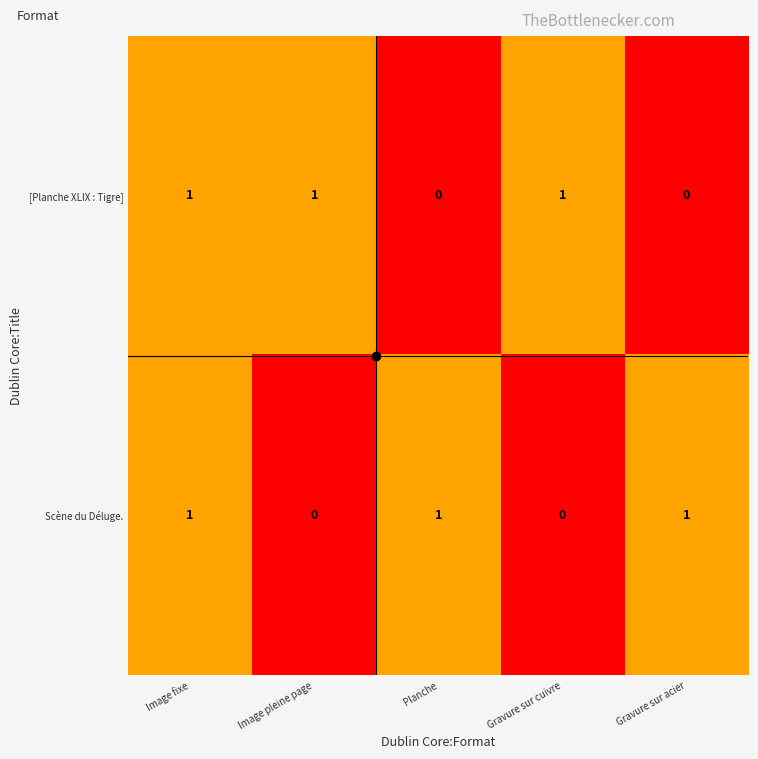

True or false: Scène du Déluge. has a value of 0 at Image pleine page.

True